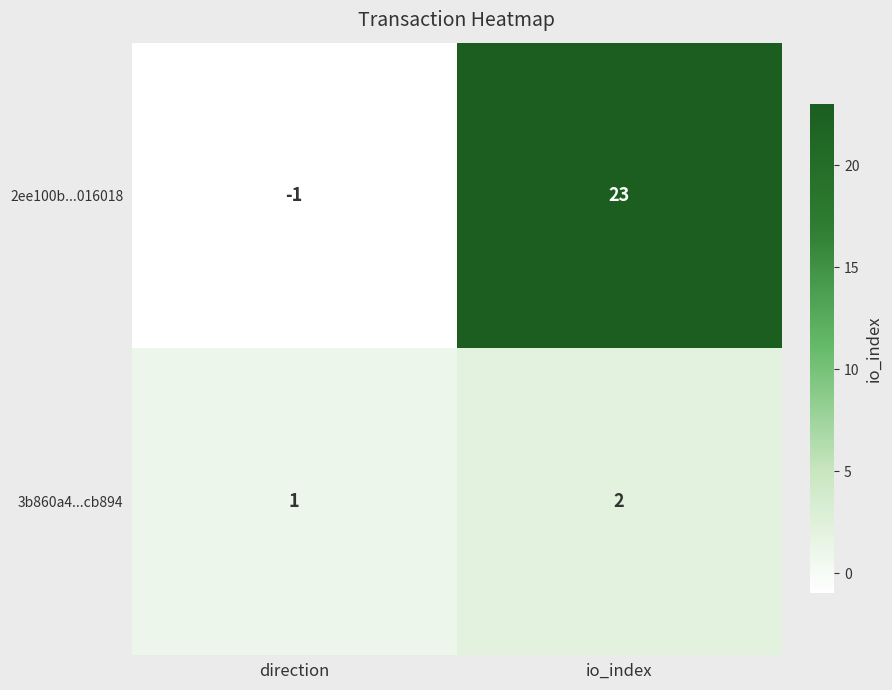

True or false: 3b860a4...cb894 has a value of 1 at io_index.

False